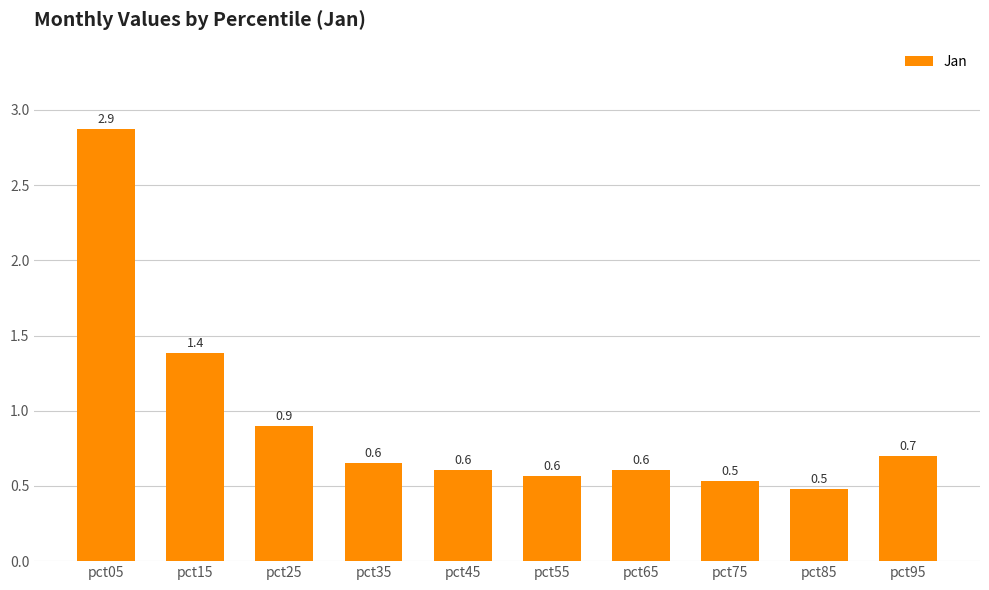

Is it true that the value at pct95 is 0.7?

True